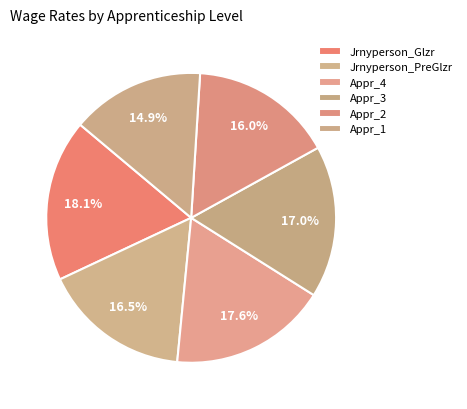

Is Jrnyperson_PreGlzr the majority of the pie?

No